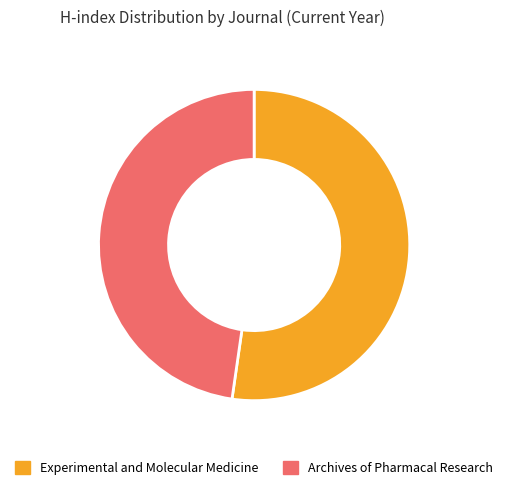

Do Experimental and Molecular Medicine and Archives of Pharmacal Research together represent more than half of the pie?

Yes